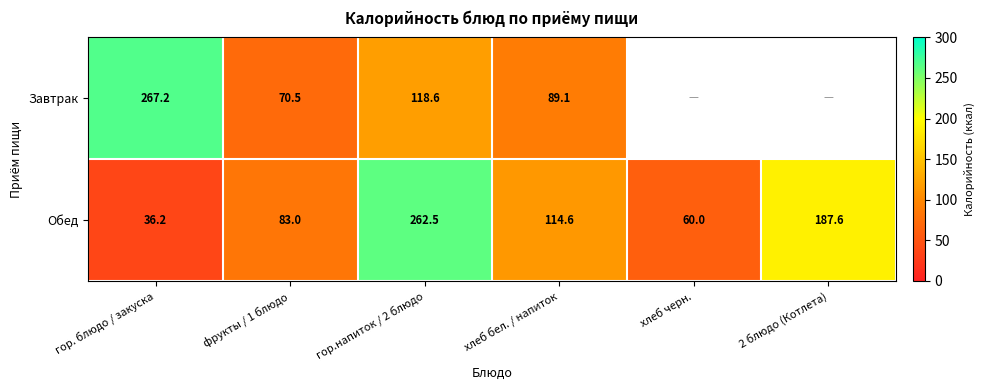

How many data points does each series have?

6